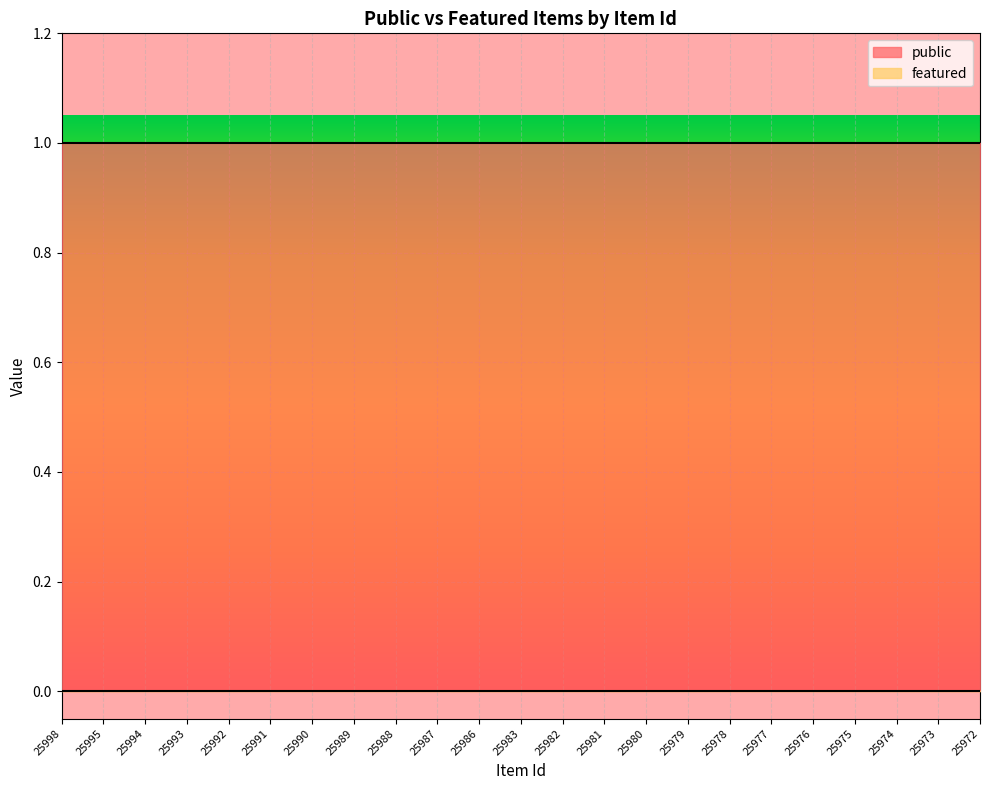

Which has a higher value, 25992 or 25975?

25992